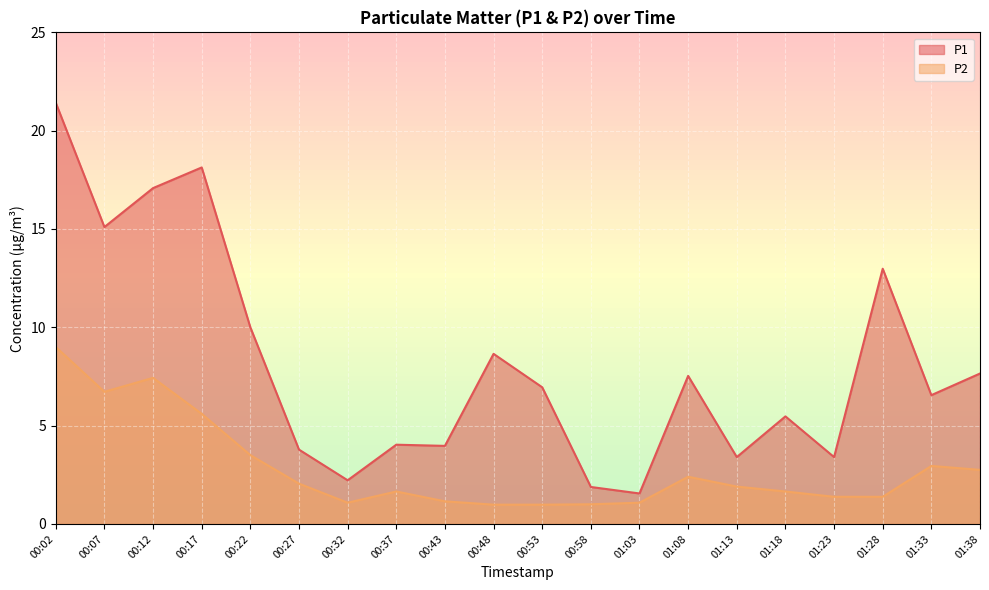

In P2, how many points are lower than both neighbors (excluding endpoints)?

2